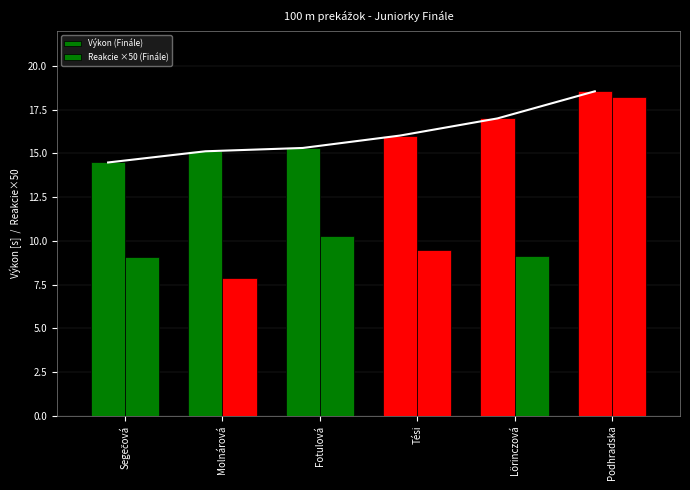

How many data points in Výkon (Finále) are above 16?

3